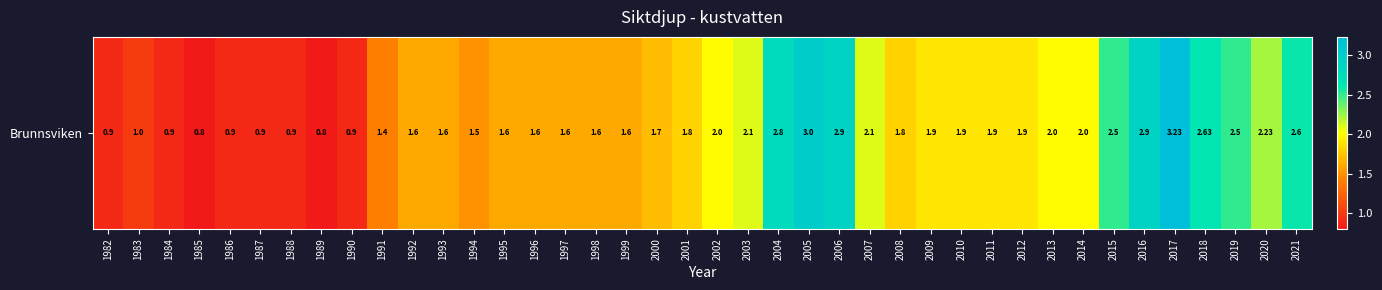

Count the number of categories in the chart.

40